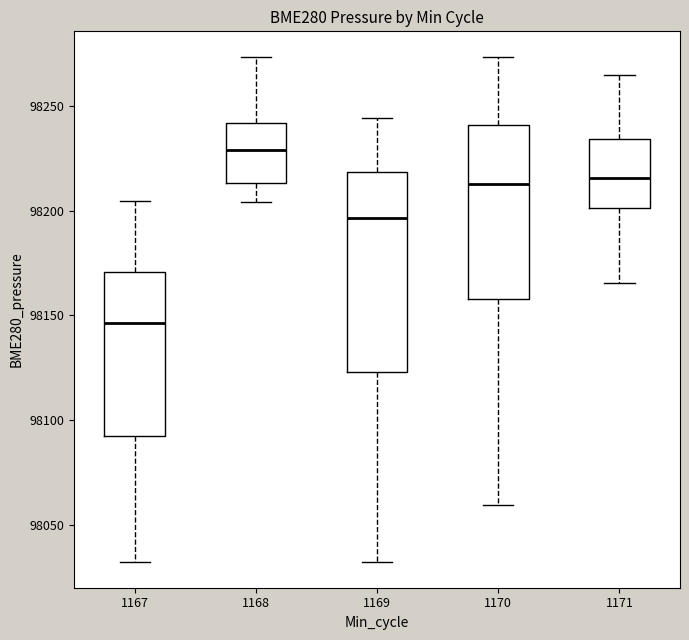

Where is the lower edge of the box at x = 1171 on the y-axis? The values are not printed on the chart, so give them approximately, as read against the axis.

98200